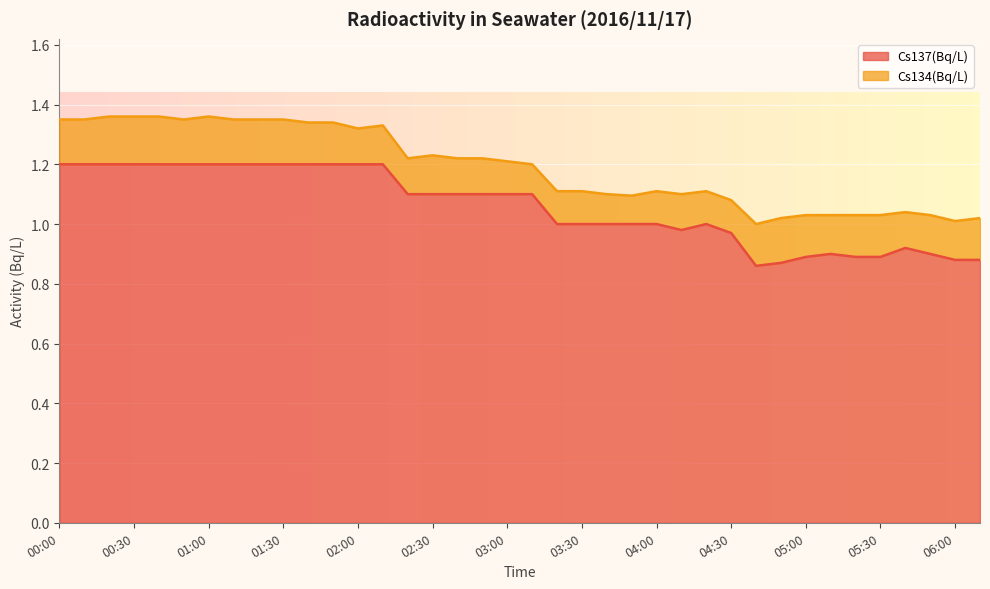

What is the label of the 25th point from the right?

02:10